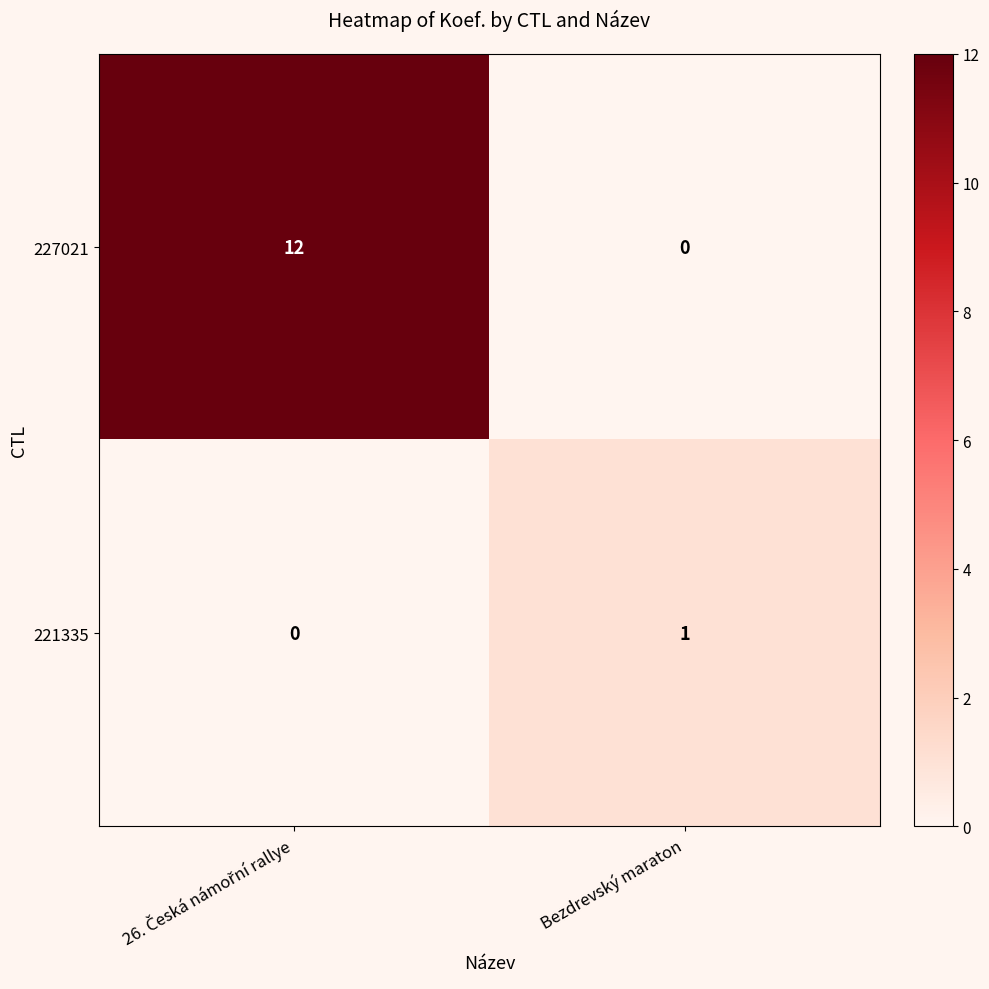

How many distinct data groups are displayed?

2